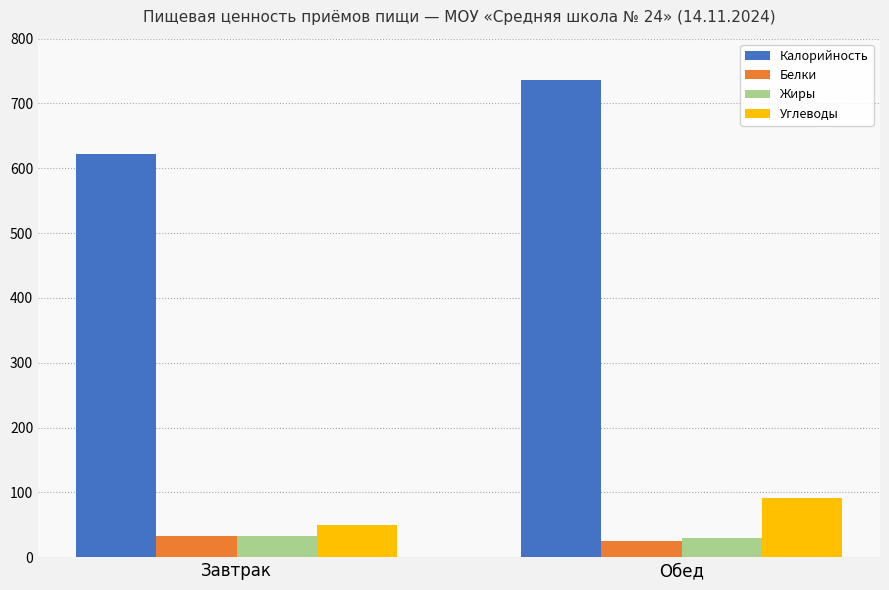

What is the label of the 2nd bar from the left?

Обед